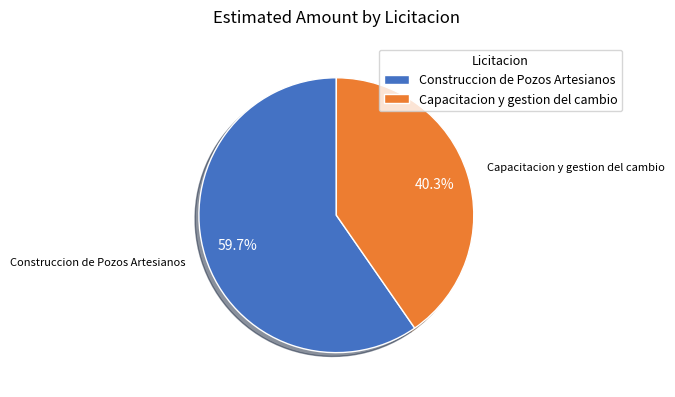

Which slice is the smallest?

Capacitacion y gestion del cambio